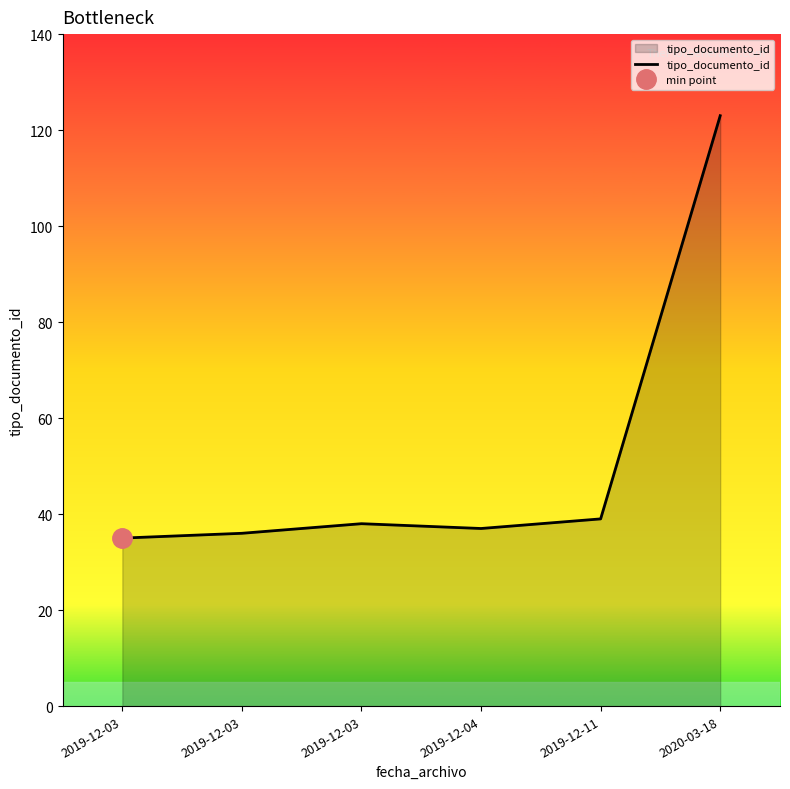

What is the difference between the maximum and minimum values?

88